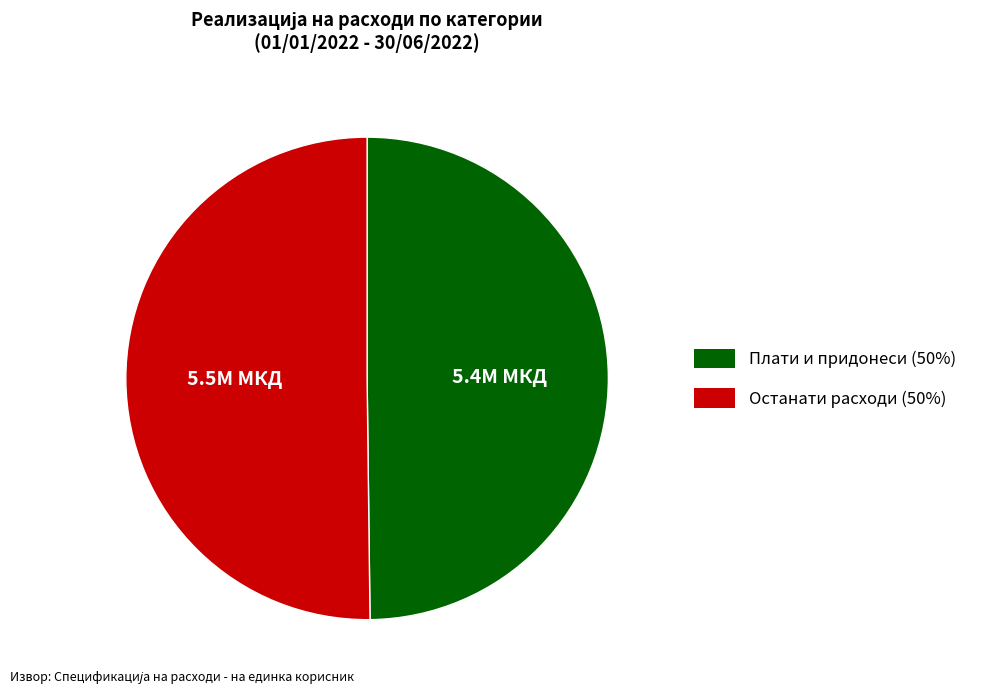

How many segments does this pie chart have?

2